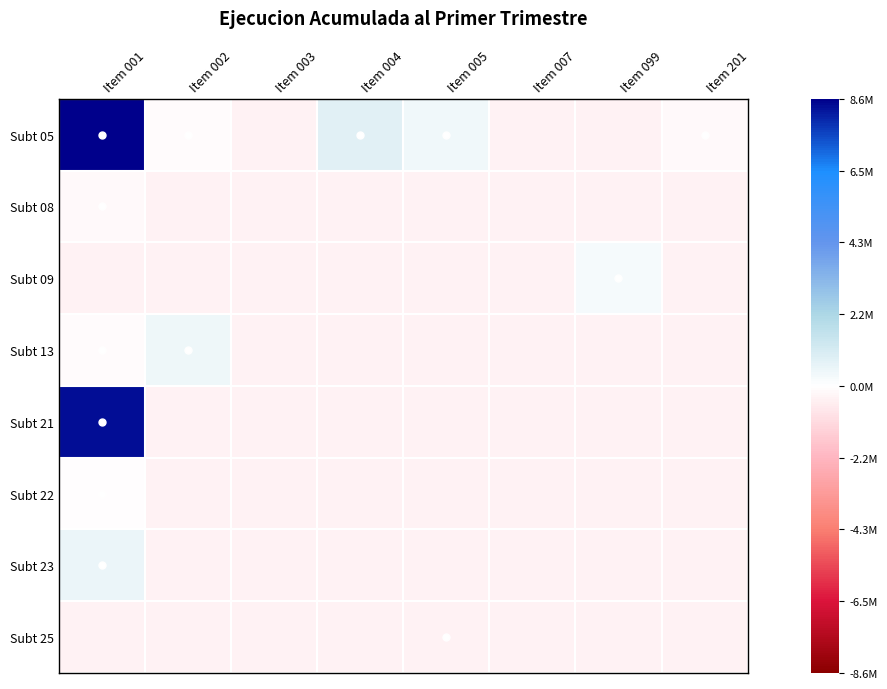

What is the smallest value displayed?

-360391.2